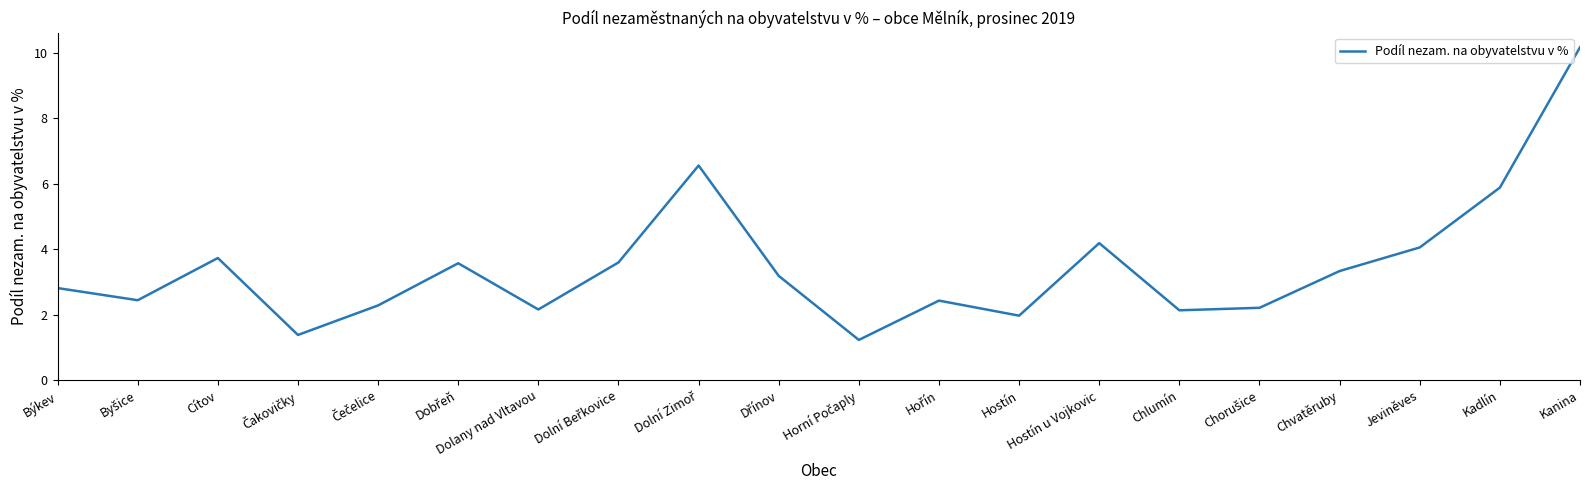

Is it true that the value at Jeviněves is 4.1?

True